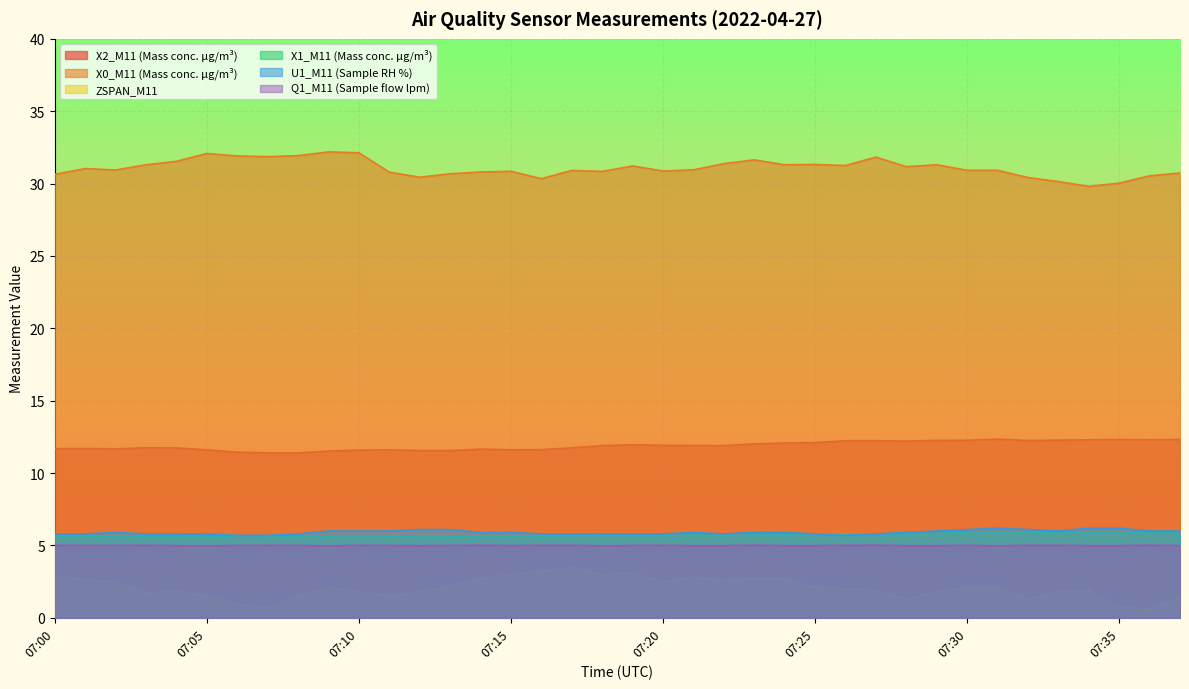

At which category does U1_M11 (Sample RH %) reach its first local peak?

07:02